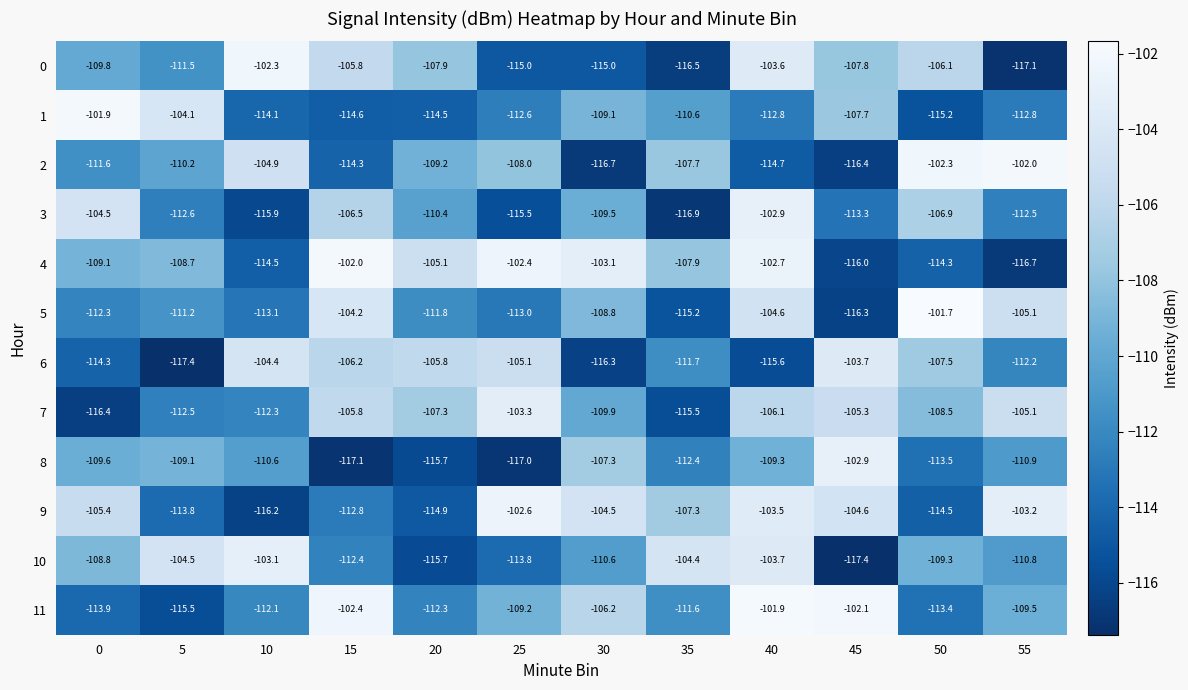

At 0, list the series in order from largest to smallest.

1, 3, 9, 10, 4, 8, 0, 2, 5, 11, 6, 7